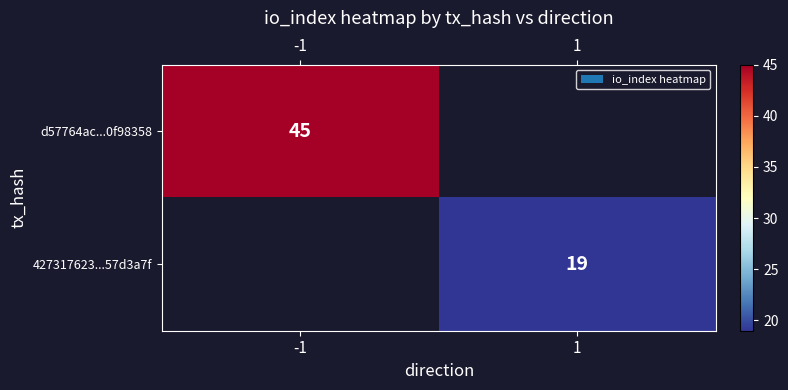

How many categories are shown in the chart?

2